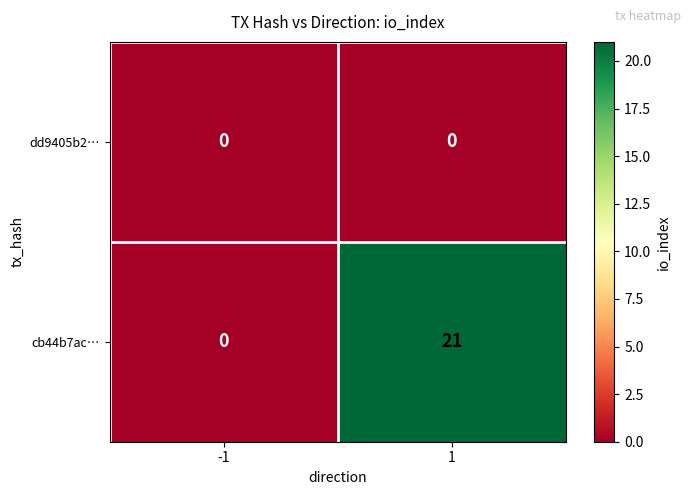

Which series has the largest total across all categories?

cb44b7ac…